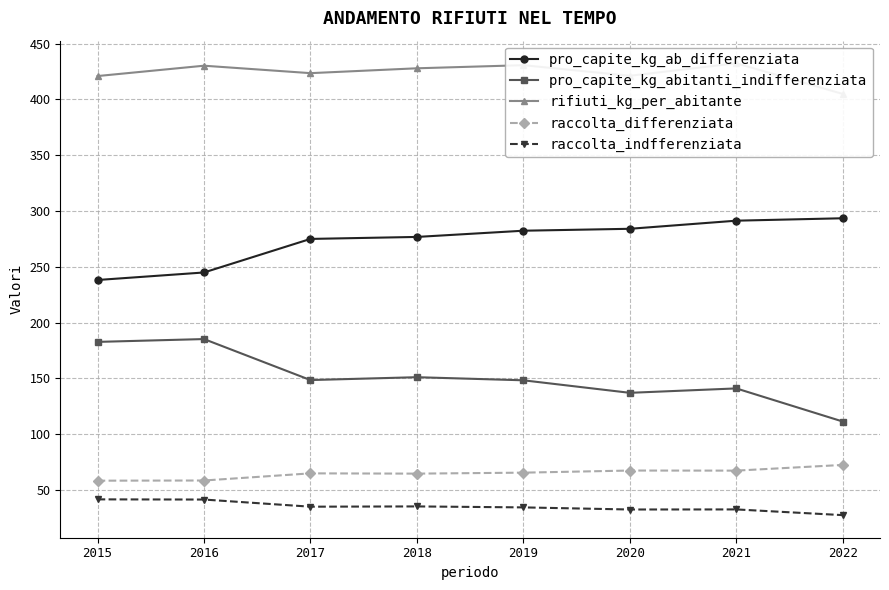

Reading left to right, list all the values displayed in this chart.

pro_capite_kg_ab_differenziata: 2015=238.2	2016=244.9	2017=275.0	2018=276.7	2019=282.3	2020=284.0	2021=291.3	2022=293.5
pro_capite_kg_abitanti_indifferenziata: 2015=182.7	2016=185.2	2017=148.5	2018=151.1	2019=148.3	2020=137.1	2021=141.0	2022=111.4
rifiuti_kg_per_abitante: 2015=420.9	2016=430.1	2017=423.5	2018=427.8	2019=430.6	2020=421.1	2021=432.3	2022=404.8
raccolta_differenziata: 2015=58.4	2016=58.5	2017=64.9	2018=64.7	2019=65.6	2020=67.5	2021=67.4	2022=72.5
raccolta_indfferenziata: 2015=41.6	2016=41.5	2017=35.1	2018=35.3	2019=34.4	2020=32.5	2021=32.6	2022=27.5